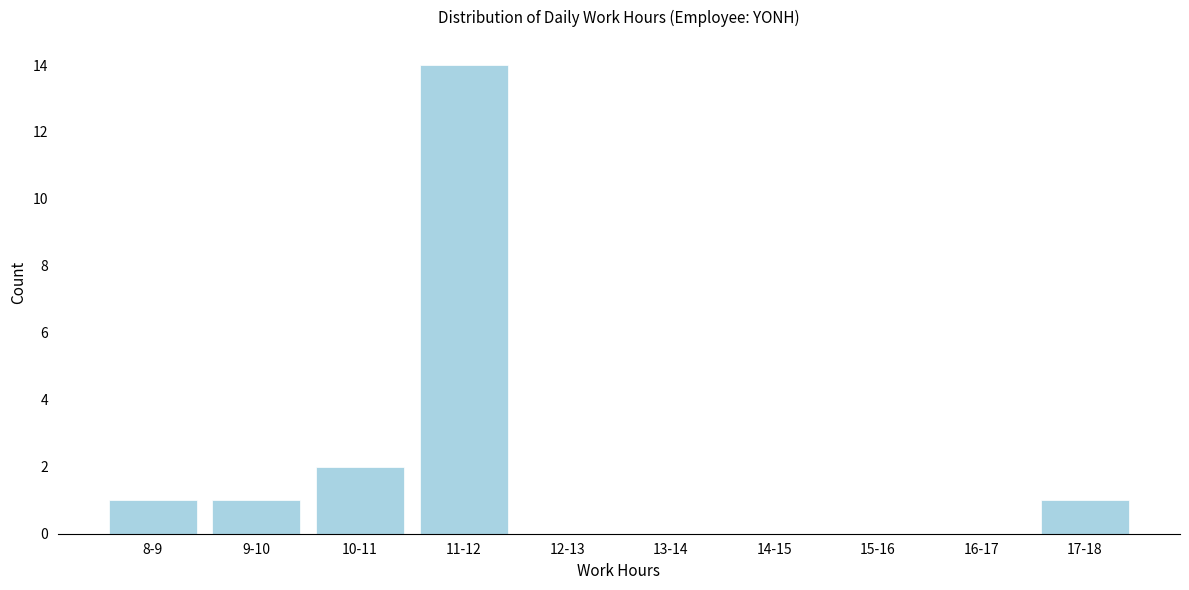

Reading right to left, what are all the values shown in this chart?

17-18=1	16-17=0	15-16=0	14-15=0	13-14=0	12-13=0	11-12=14	10-11=2	9-10=1	8-9=1